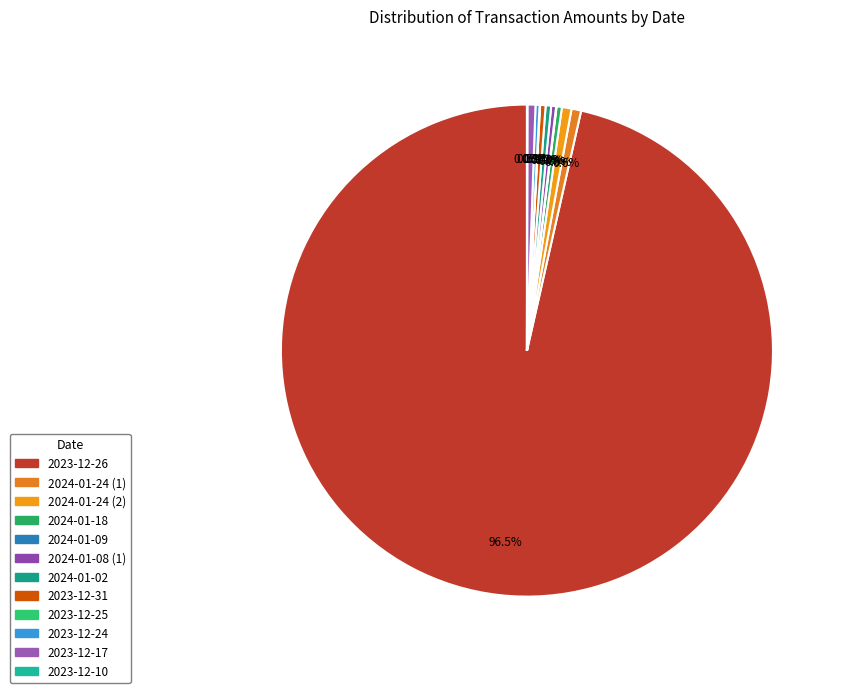

Does 2024-01-02 account for over 50% of the chart?

No